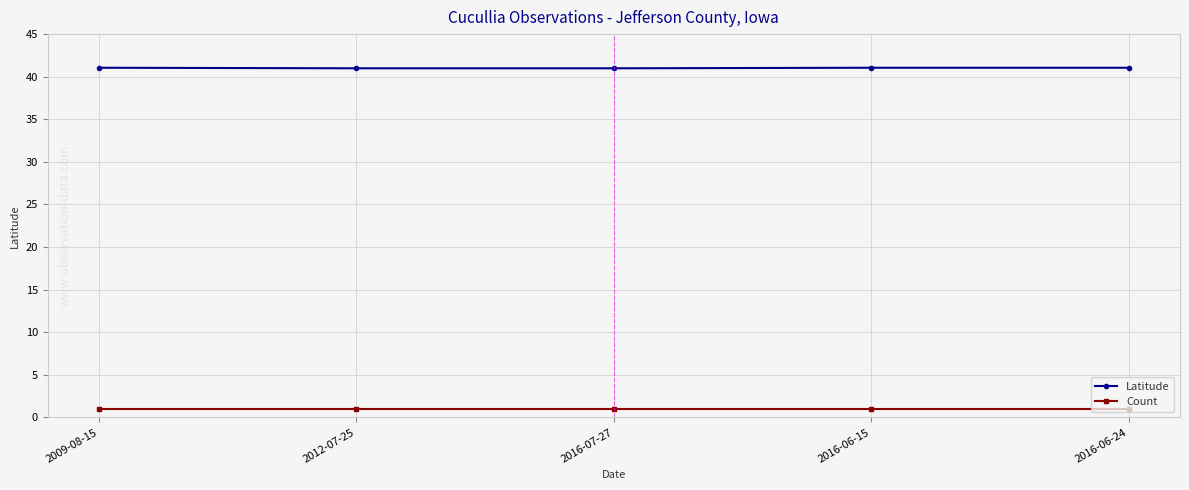

What position from the left is 2016-06-24?

5